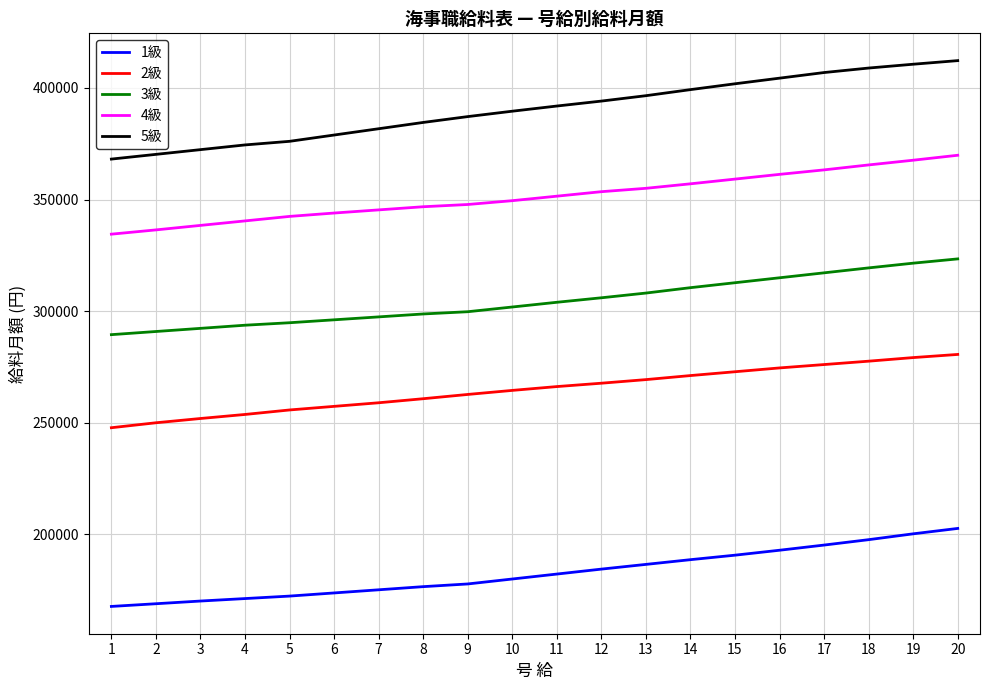

Which series has the widest spread of values?

5級